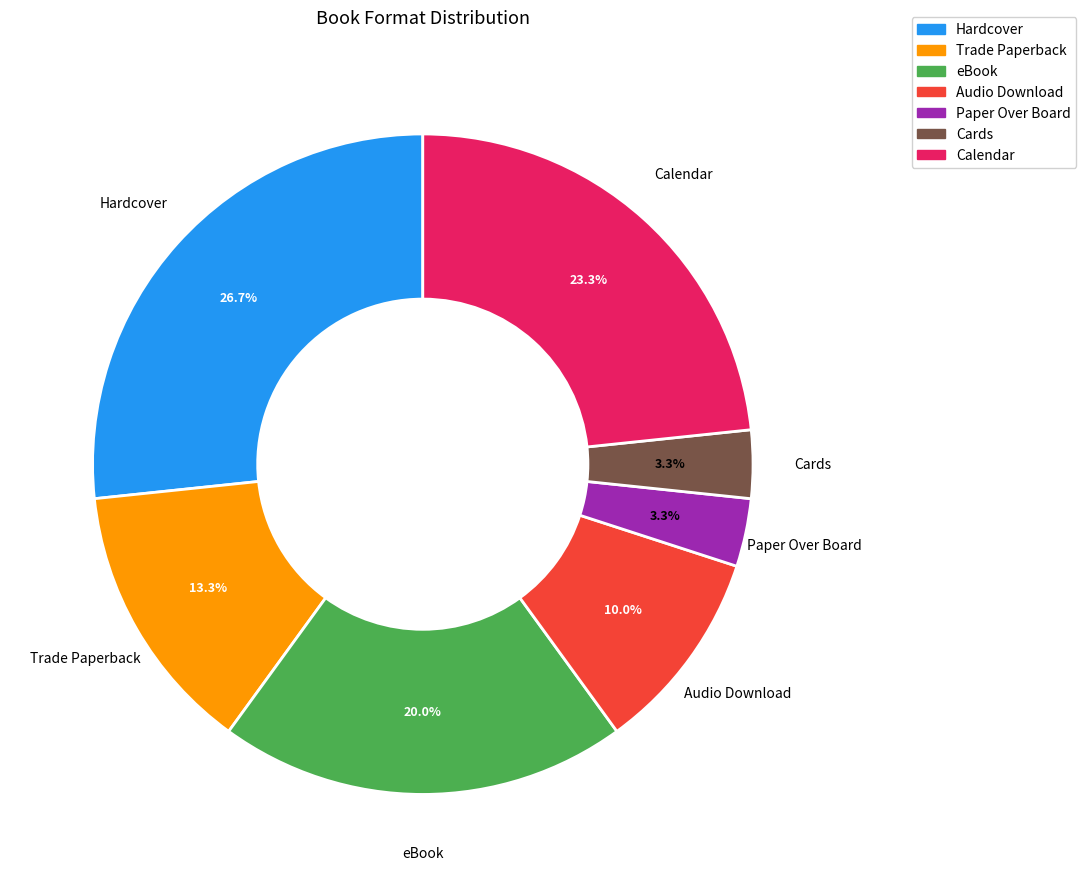

To the nearest percent, what percentage of the pie is Calendar?

23%